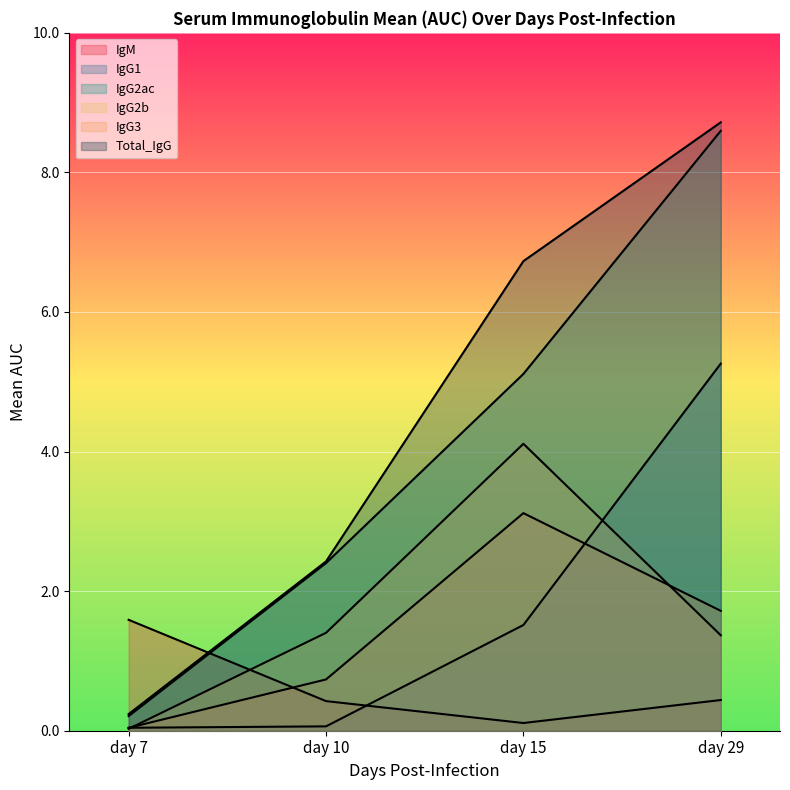

What is the sum of the IgG3 values at day 15 and day 29?

4.8